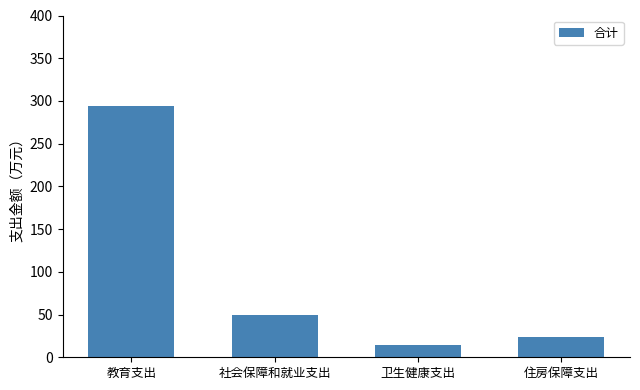

What is the change in value from 教育支出 to 社会保障和就业支出?

-244.5